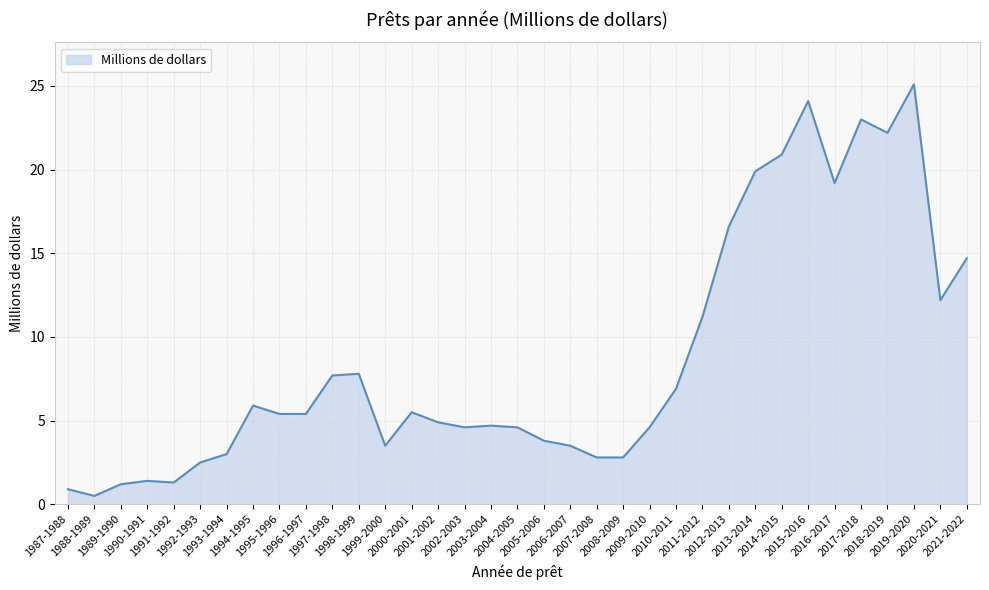

What is the difference between the maximum and minimum values?

24.6